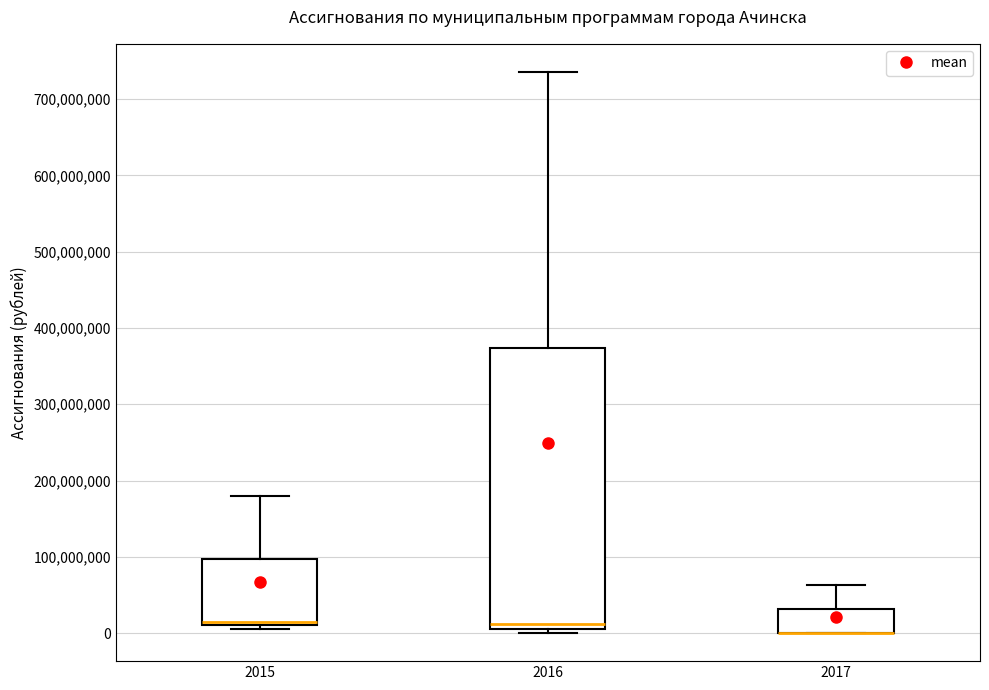

Where does the upper whisker of the box at x = 2016 end on the y-axis? The values are not printed on the chart, so give them approximately, as read against the axis.

740000000